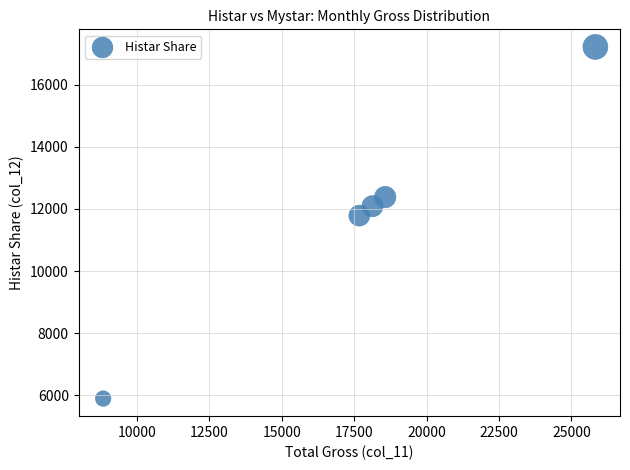

What is the range of Y values (max minus min)?

11325.8